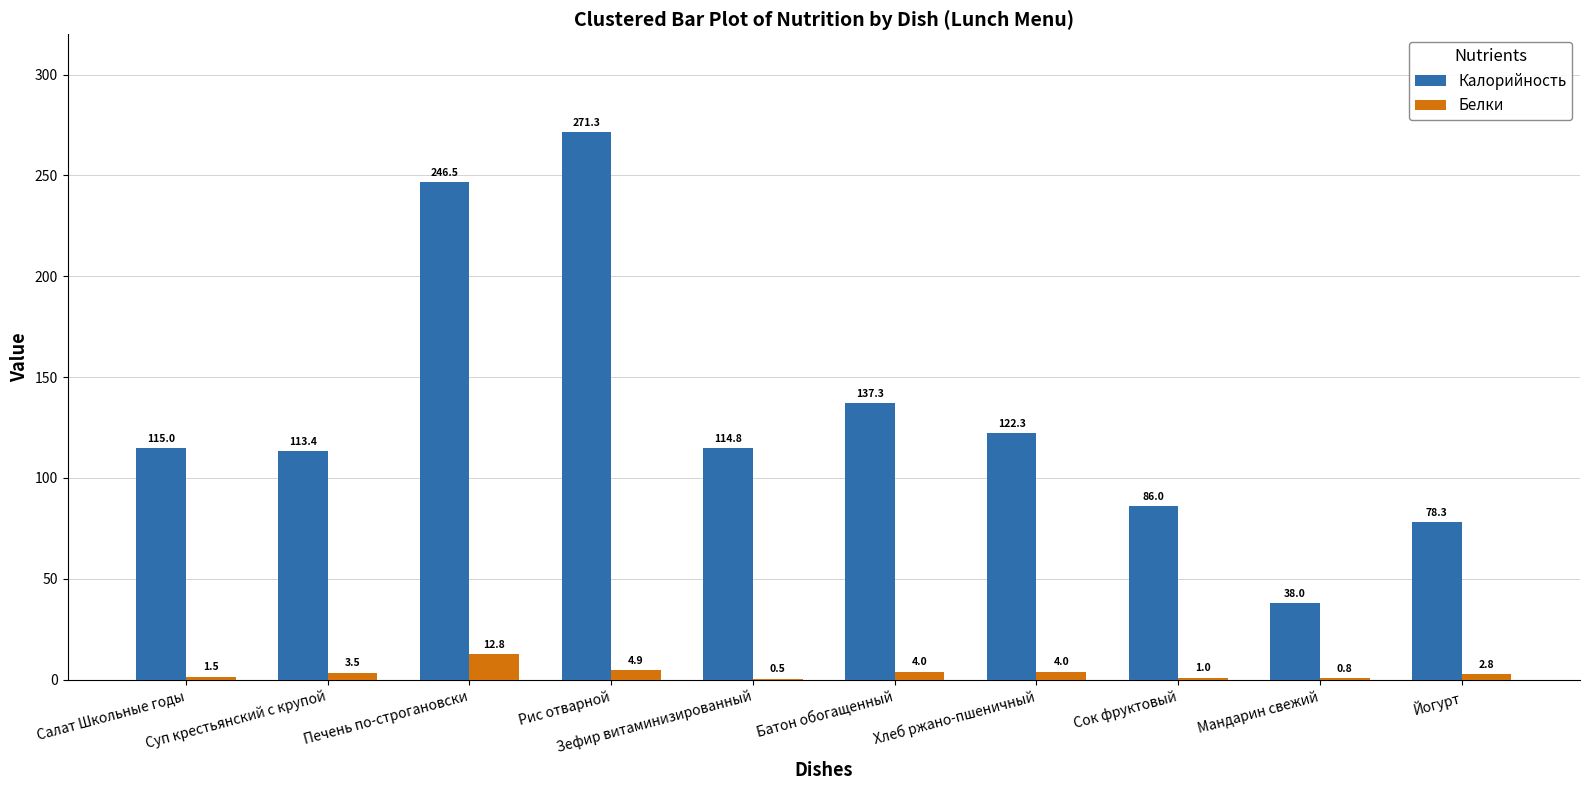

Are the bars horizontal?

No